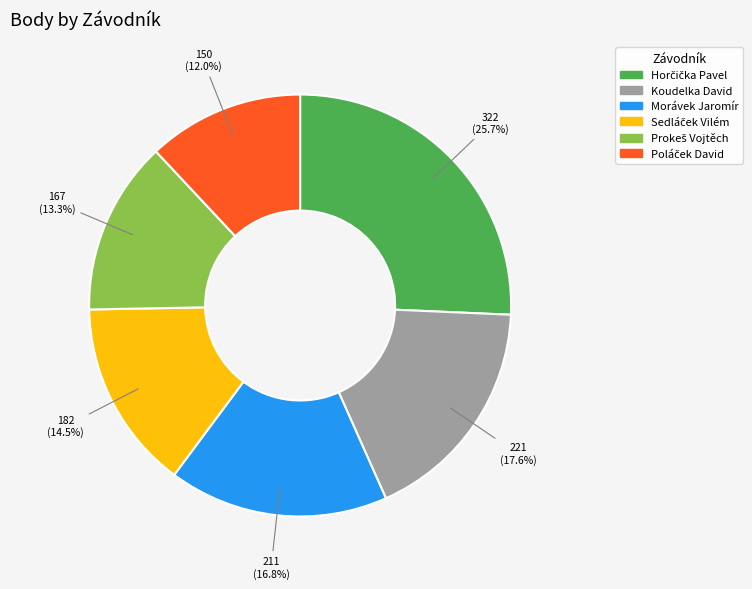

Is there any slice that represents more than half of the pie?

No